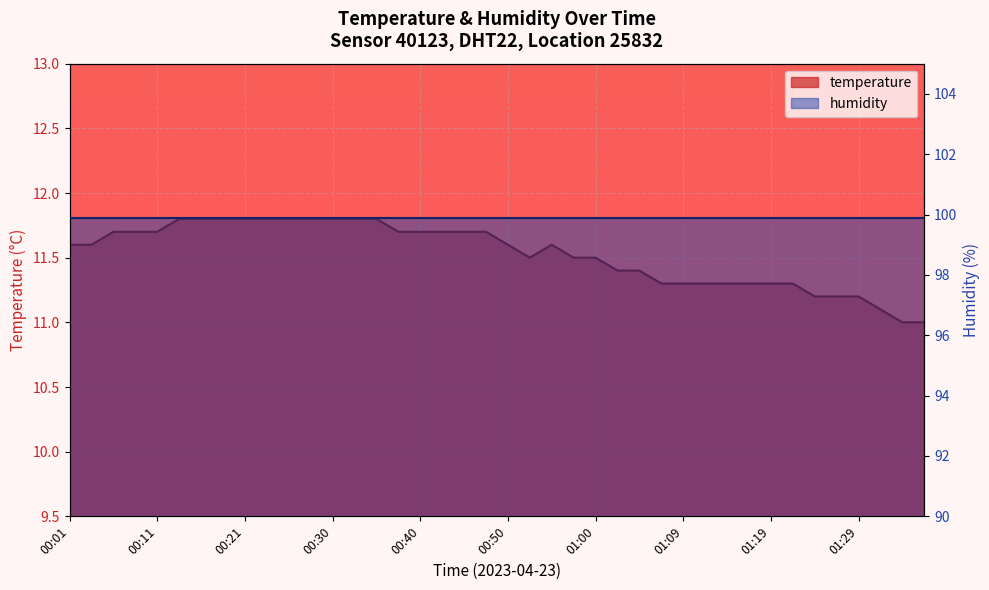

Reading left to right, extract all data points from this chart.

11.6	11.6	11.7	11.7	11.7	11.8	11.8	11.8	11.8	11.8	11.8	11.8	11.8	11.8	11.8	11.7	11.7	11.7	11.7	11.7	11.6	11.5	11.6	11.5	11.5	11.4	11.4	11.3	11.3	11.3	11.3	11.3	11.3	11.3	11.2	11.2	11.2	11.1	11.0	11.0